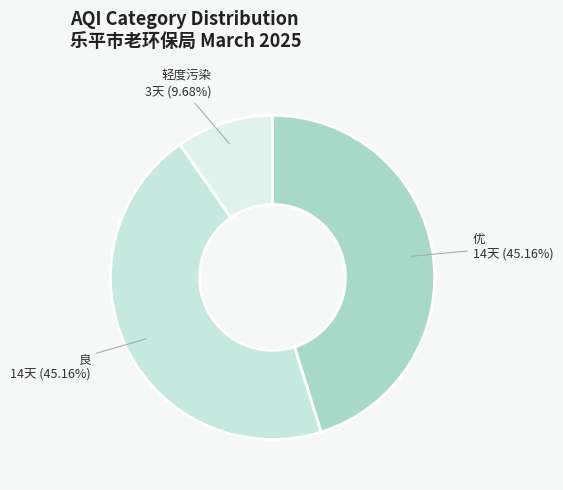

Which category has the smallest portion of the pie?

轻度污染